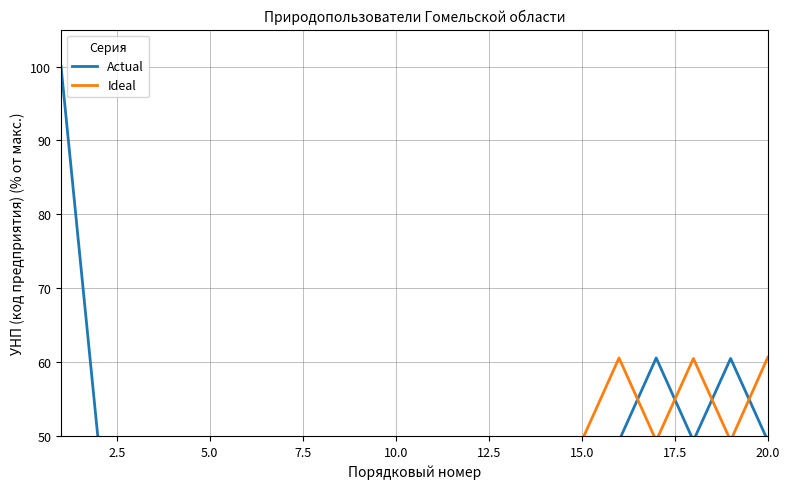

Reading right to left, transcribe all the data shown in this chart.

Actual: 49.4	60.5	49.4	60.6	49.4	49.4	49.4	49.4	49.4	49.4	49.4	49.4	49.4	49.4	49.4	49.4	49.4	49.4	49.4	100.0
Ideal: 60.7	49.4	60.5	49.4	60.6	49.4	49.4	49.4	49.4	49.4	49.4	49.4	49.4	49.4	49.4	49.4	49.4	49.4	49.4	49.4